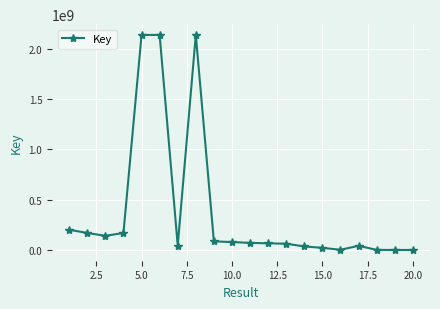

What is the greatest value displayed?

2137686098